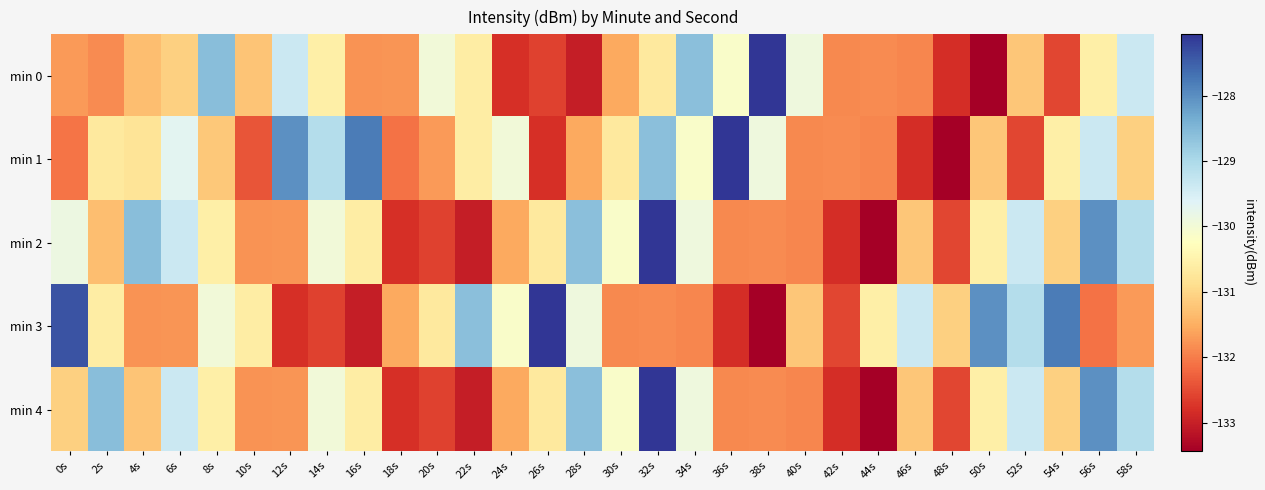

Reading left to right, transcribe all the data shown in this chart.

min 0: 0s=-131.7	2s=-131.9	4s=-131.3	6s=-131.1	8s=-128.6	10s=-131.2	12s=-129.4	14s=-130.6	16s=-131.8	18s=-131.8	20s=-130.0	22s=-130.6	24s=-132.8	26s=-132.6	28s=-133.0	30s=-131.6	32s=-130.7	34s=-128.6	36s=-130.1	38s=-127.1	40s=-129.9	42s=-131.9	44s=-131.9	46s=-131.9	48s=-132.8	50s=-133.4	52s=-131.2	54s=-132.6	56s=-130.6	58s=-129.4
min 1: 0s=-132.1	2s=-130.7	4s=-130.8	6s=-129.7	8s=-131.2	10s=-132.4	12s=-128.0	14s=-129.1	16s=-127.8	18s=-132.1	20s=-131.7	22s=-130.6	24s=-130.0	26s=-132.8	28s=-131.6	30s=-130.7	32s=-128.6	34s=-130.1	36s=-127.1	38s=-129.9	40s=-131.9	42s=-131.9	44s=-131.9	46s=-132.8	48s=-133.4	50s=-131.2	52s=-132.6	54s=-130.6	56s=-129.4	58s=-131.1
min 2: 0s=-129.9	2s=-131.3	4s=-128.6	6s=-129.4	8s=-130.6	10s=-131.8	12s=-131.8	14s=-130.0	16s=-130.6	18s=-132.8	20s=-132.6	22s=-133.0	24s=-131.6	26s=-130.7	28s=-128.6	30s=-130.1	32s=-127.1	34s=-129.9	36s=-131.9	38s=-131.9	40s=-131.9	42s=-132.8	44s=-133.4	46s=-131.2	48s=-132.6	50s=-130.6	52s=-129.4	54s=-131.1	56s=-128.0	58s=-129.1
min 3: 0s=-127.4	2s=-130.6	4s=-131.8	6s=-131.8	8s=-130.0	10s=-130.6	12s=-132.8	14s=-132.6	16s=-133.0	18s=-131.6	20s=-130.7	22s=-128.6	24s=-130.1	26s=-127.1	28s=-129.9	30s=-131.9	32s=-131.9	34s=-131.9	36s=-132.8	38s=-133.4	40s=-131.2	42s=-132.6	44s=-130.6	46s=-129.4	48s=-131.1	50s=-128.0	52s=-129.1	54s=-127.8	56s=-132.1	58s=-131.7
min 4: 0s=-131.1	2s=-128.6	4s=-131.2	6s=-129.4	8s=-130.6	10s=-131.8	12s=-131.8	14s=-130.0	16s=-130.6	18s=-132.8	20s=-132.6	22s=-133.0	24s=-131.6	26s=-130.7	28s=-128.6	30s=-130.1	32s=-127.1	34s=-129.9	36s=-131.9	38s=-131.9	40s=-131.9	42s=-132.8	44s=-133.4	46s=-131.2	48s=-132.6	50s=-130.6	52s=-129.4	54s=-131.1	56s=-128.0	58s=-129.1